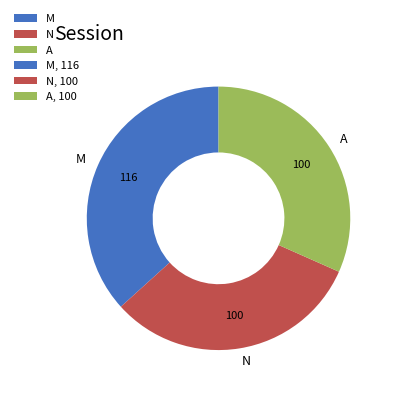

The A slice represents 32% of the pie. True or false?

True